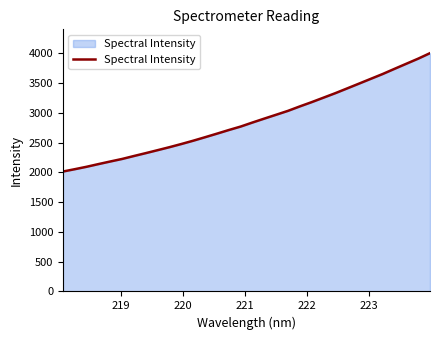

What is the difference between the maximum and minimum values?

1988.0